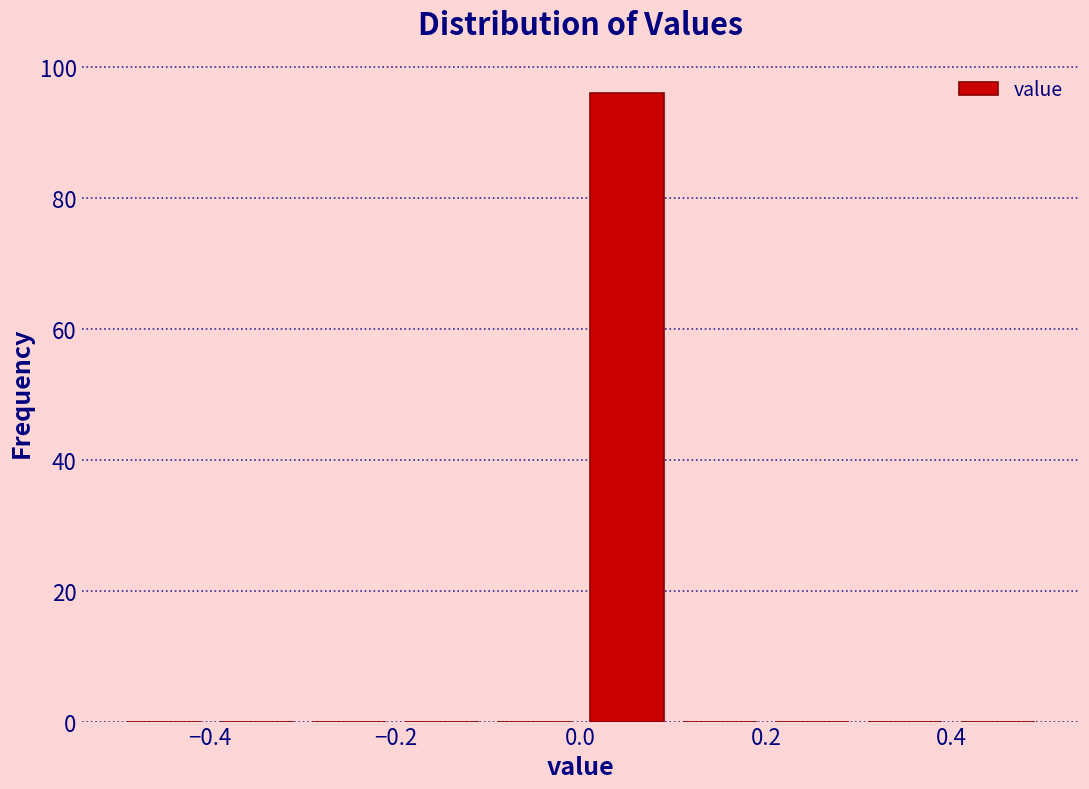

Reading left to right, list every bar in this chart as the range it spans on the x-axis followed by its height. The values are not printed on the chart, so give them approximately, as read against the axis.

-0.5 to -0.4: 0
-0.4 to -0.3: 0
-0.3 to -0.2: 0
-0.2 to -0.1: 0
-0.1 to 0.0: 0
0.0 to 0.1: 96
0.1 to 0.2: 0
0.2 to 0.3: 0
0.3 to 0.4: 0
0.4 to 0.5: 0